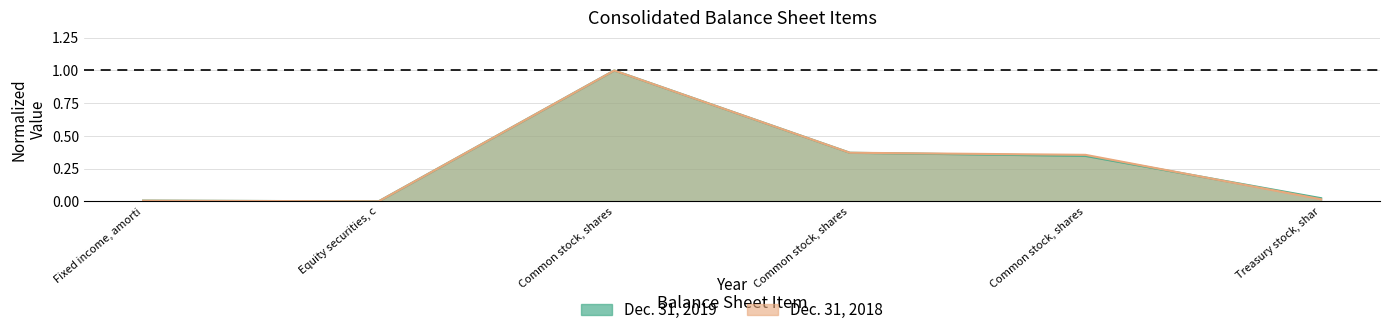

True or false: Dec. 31, 2019 has more than 0 interior local peaks.

True